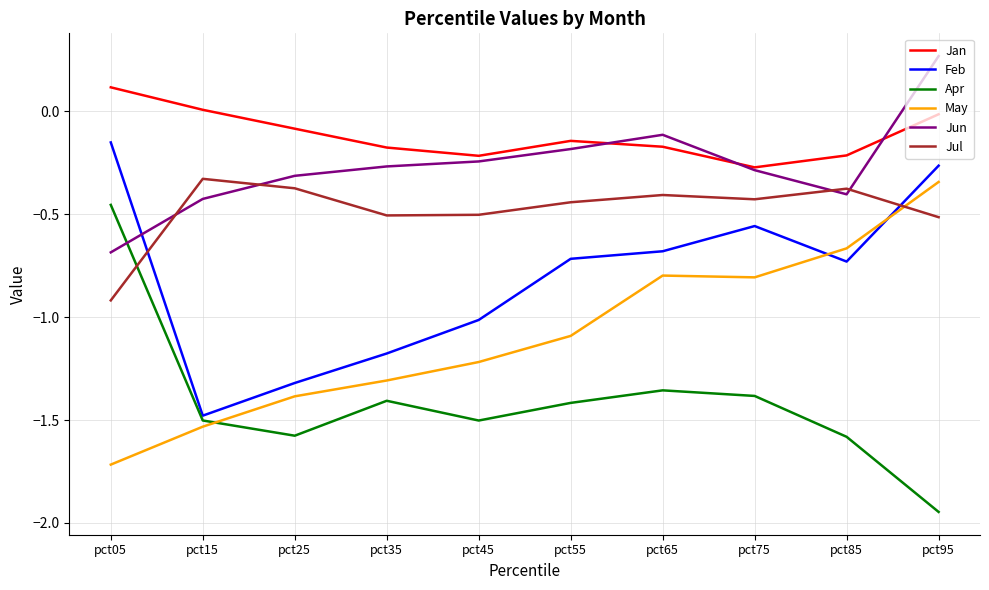

True or false: Feb has a value of -1.5 at pct15.

True